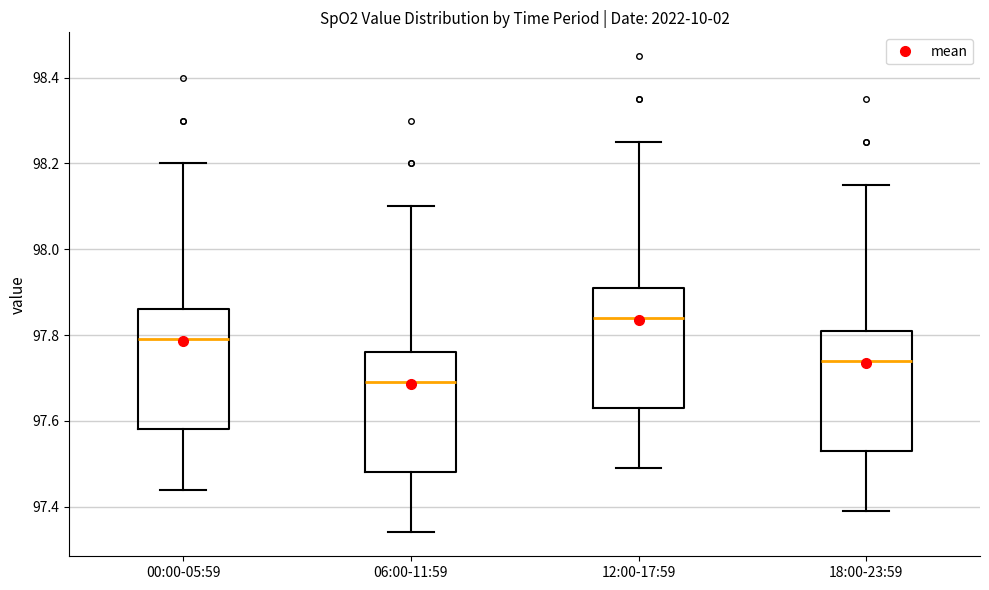

Reading left to right, transcribe this box plot: for each box, give where its median line is, the range the box spans, and where its two whiskers end, as read against the y-axis. The values are not printed on the chart, so give them approximately, as read against the axis.

00:00-05:59: median 97.80, box 97.58 to 97.86, whiskers 97.44 to 98.20
06:00-11:59: median 97.70, box 97.48 to 97.76, whiskers 97.34 to 98.10
12:00-17:59: median 97.84, box 97.64 to 97.92, whiskers 97.50 to 98.26
18:00-23:59: median 97.74, box 97.54 to 97.82, whiskers 97.40 to 98.16